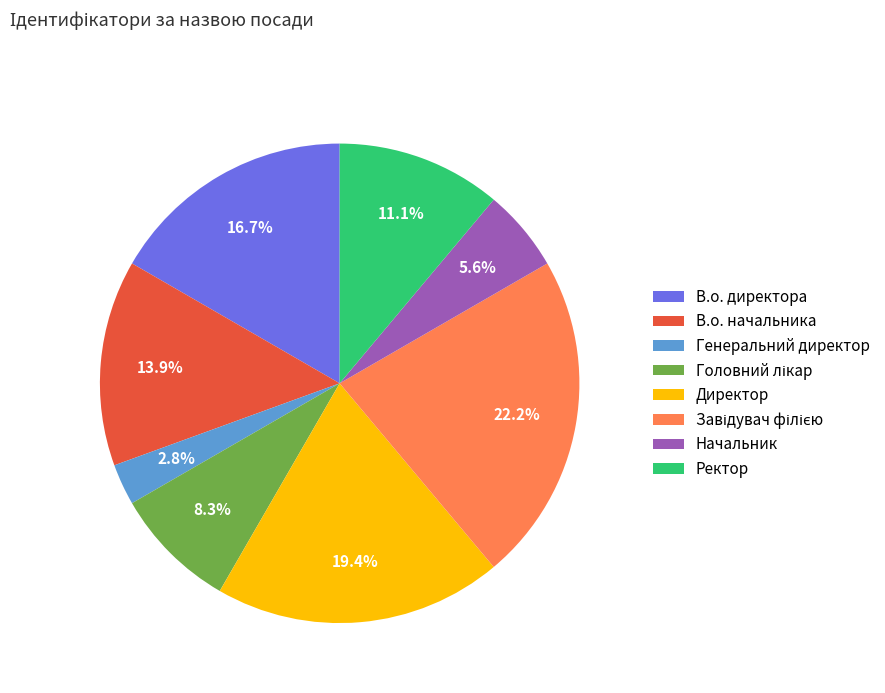

Which category has the smallest portion of the pie?

Генеральний директор